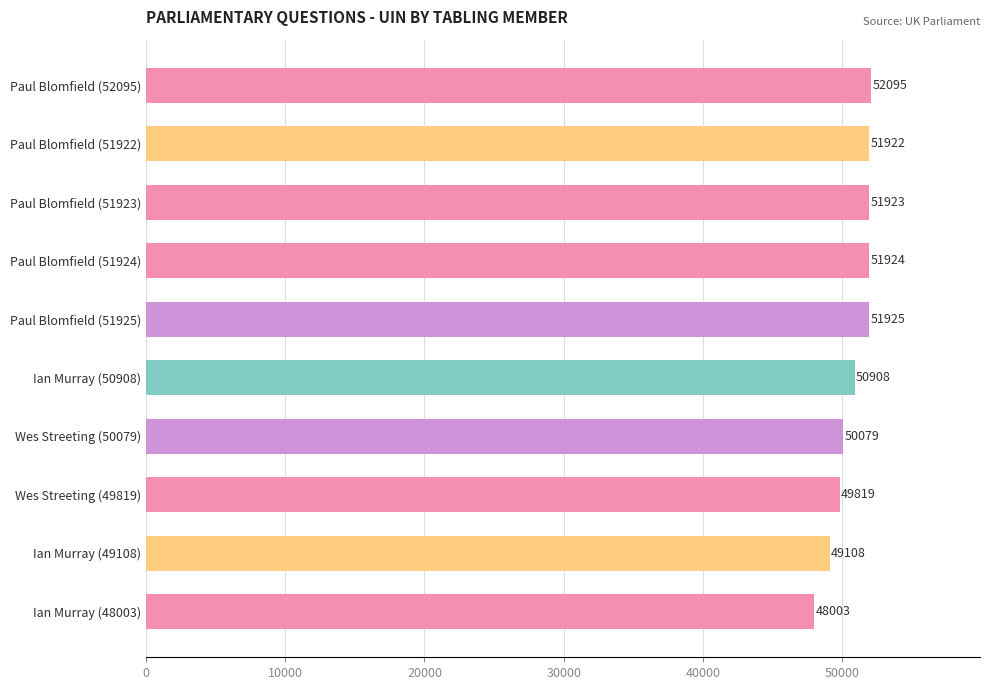

Rank the categories by value from highest to lowest.

Paul Blomfield (52095), Paul Blomfield (51925), Paul Blomfield (51924), Paul Blomfield (51923), Paul Blomfield (51922), Ian Murray (50908), Wes Streeting (50079), Wes Streeting (49819), Ian Murray (49108), Ian Murray (48003)